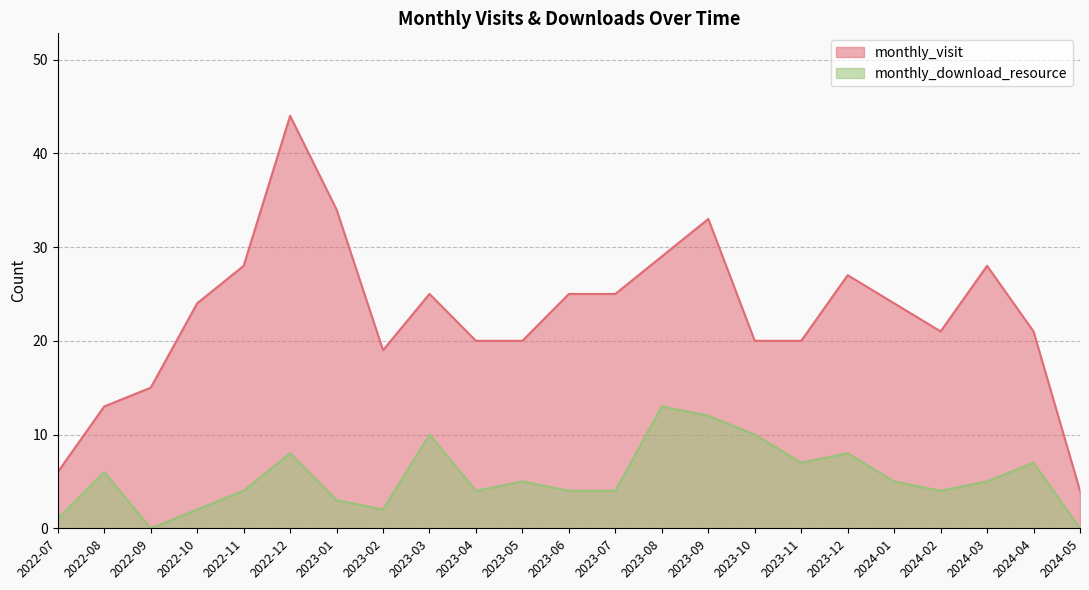

What is the label of the 17th point from the left?

2023-11